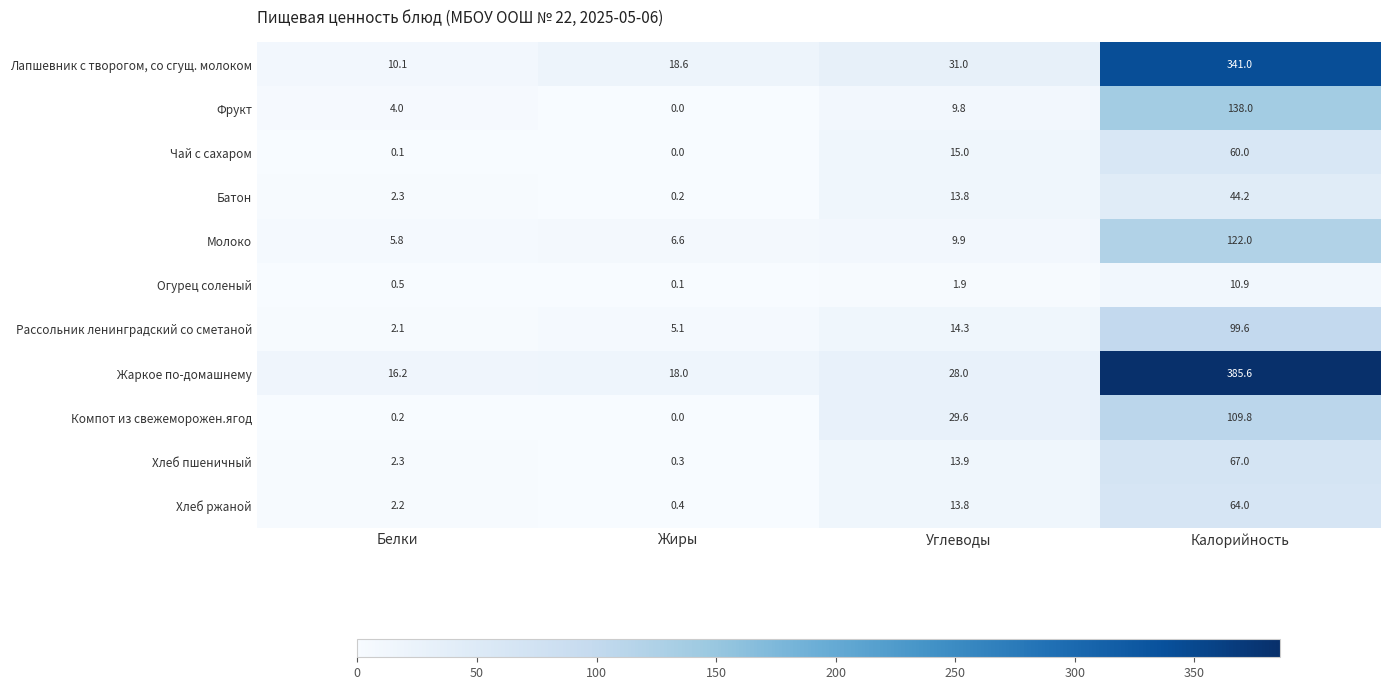

What is the lowest value of the Жаркое по-домашнему series?

16.2